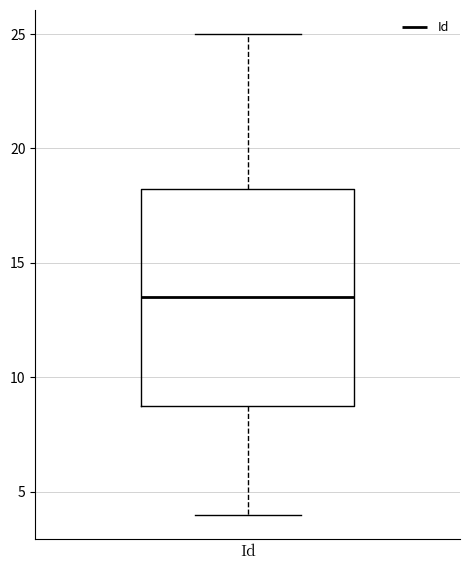

Read this box plot against the y-axis: the position of the median line, the range covered by the box, and the ends of both whiskers. The values are not printed on the chart, so give them approximately, as read against the axis.

median 13.5, box 9.0 to 18.5, whiskers 4.0 to 25.0